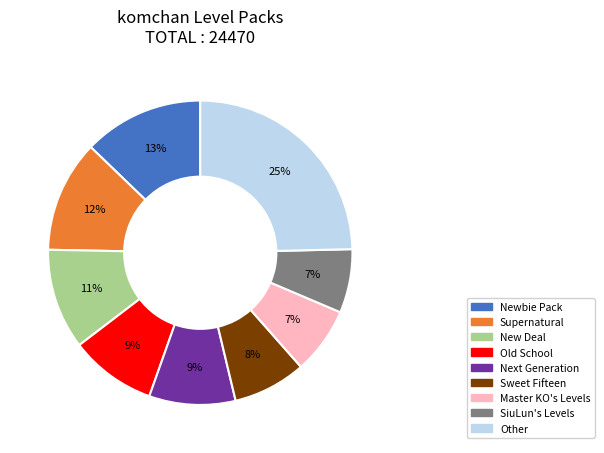

Is there any slice that represents more than half of the pie?

No